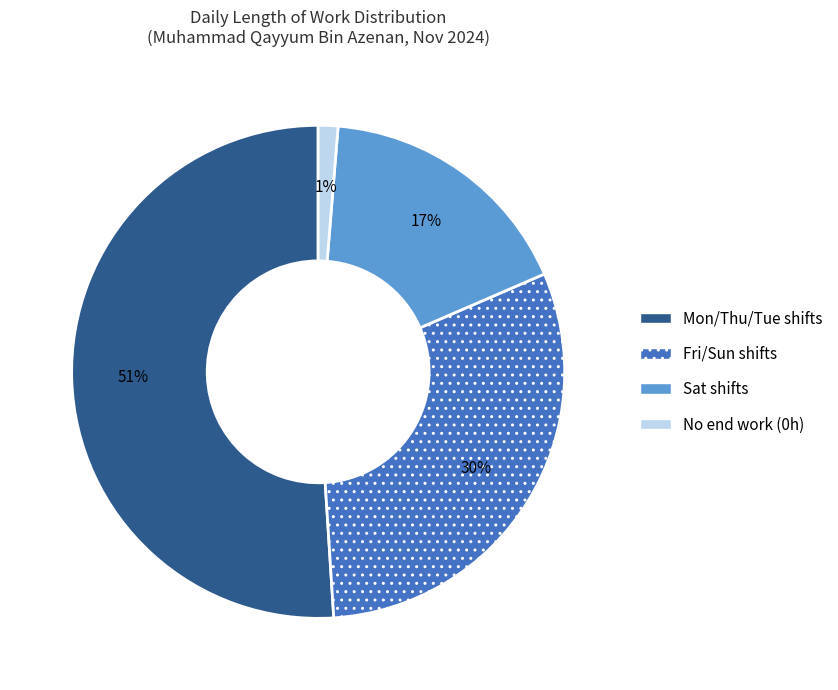

Is there any slice that represents more than half of the pie?

Yes